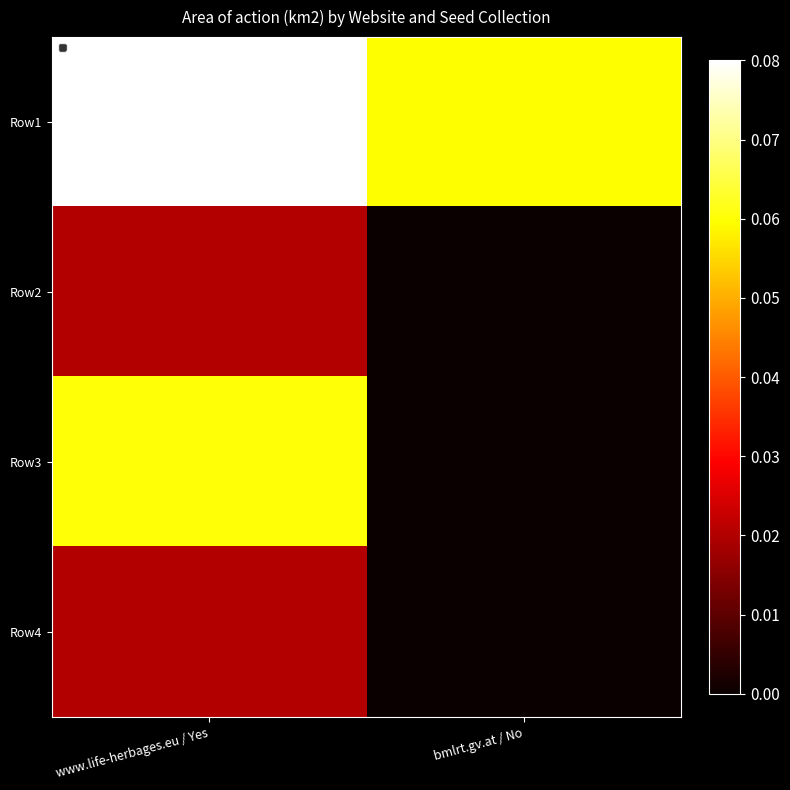

What is the difference between the highest and lowest values at bmlrt.gv.at / No?

0.1